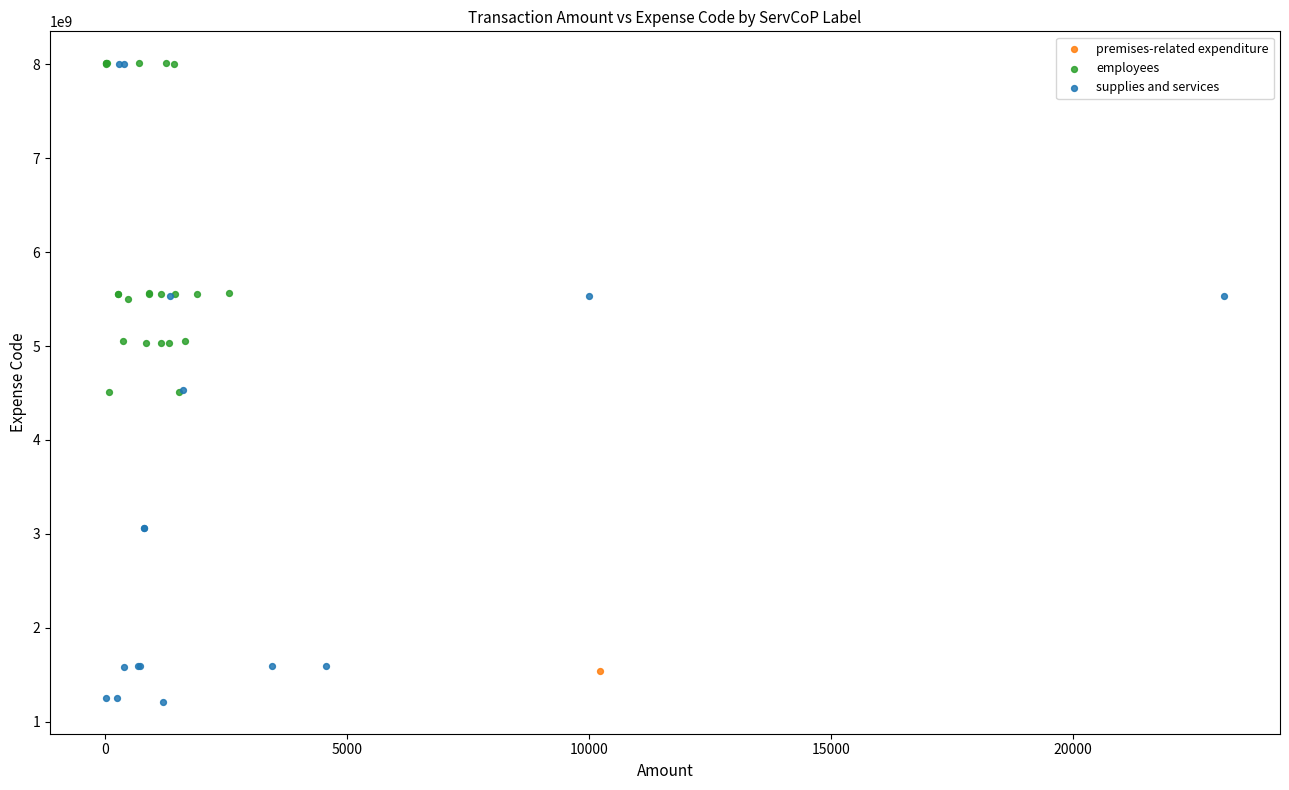

What are all the series names shown in the legend?

employees, premises-related expenditure, supplies and services